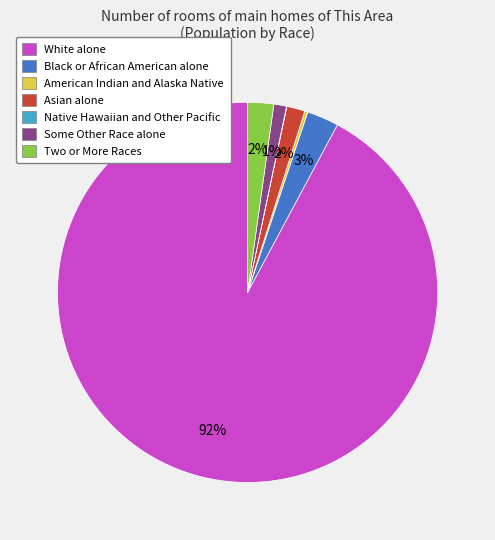

Is the sum of White alone and Two or More Races greater than half?

Yes